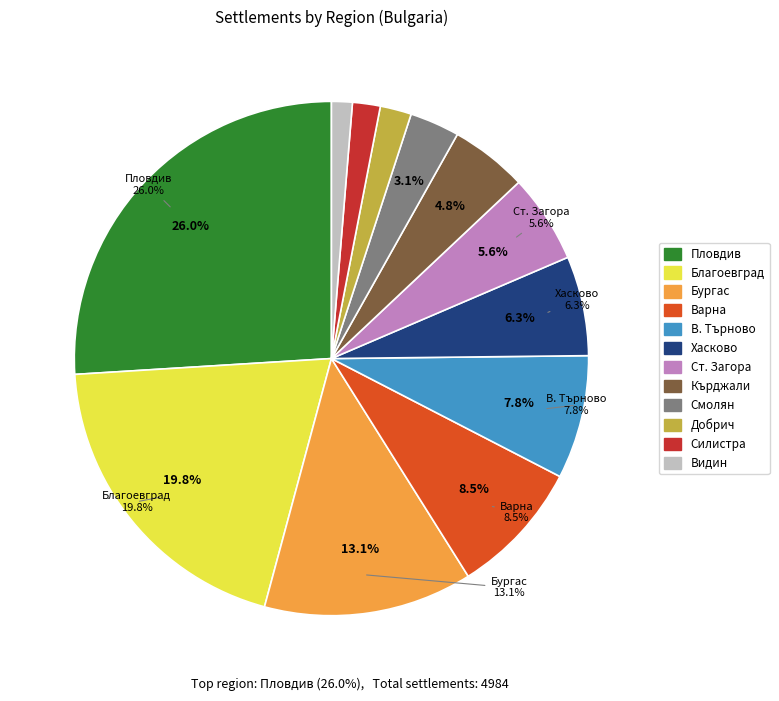

To the nearest percent, what is the average slice percentage?

8%